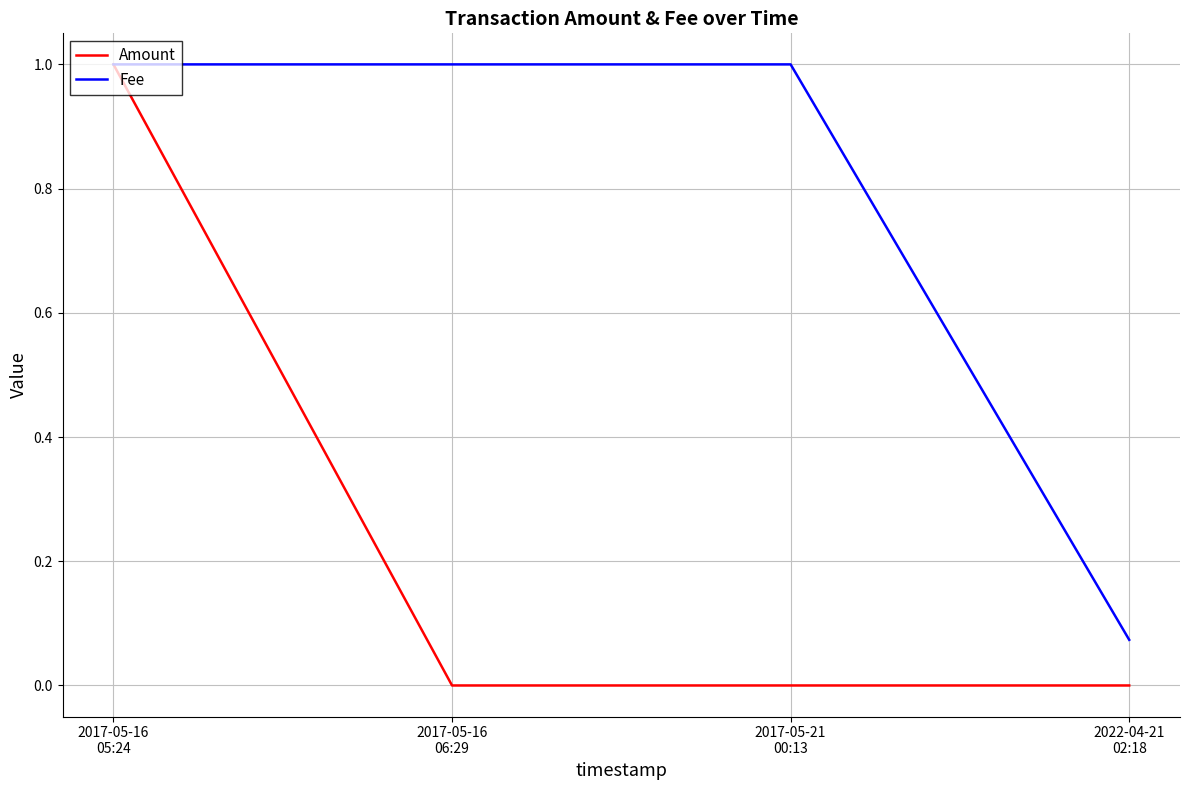

What is the difference between the maximum and minimum values in the Amount series?

1.0